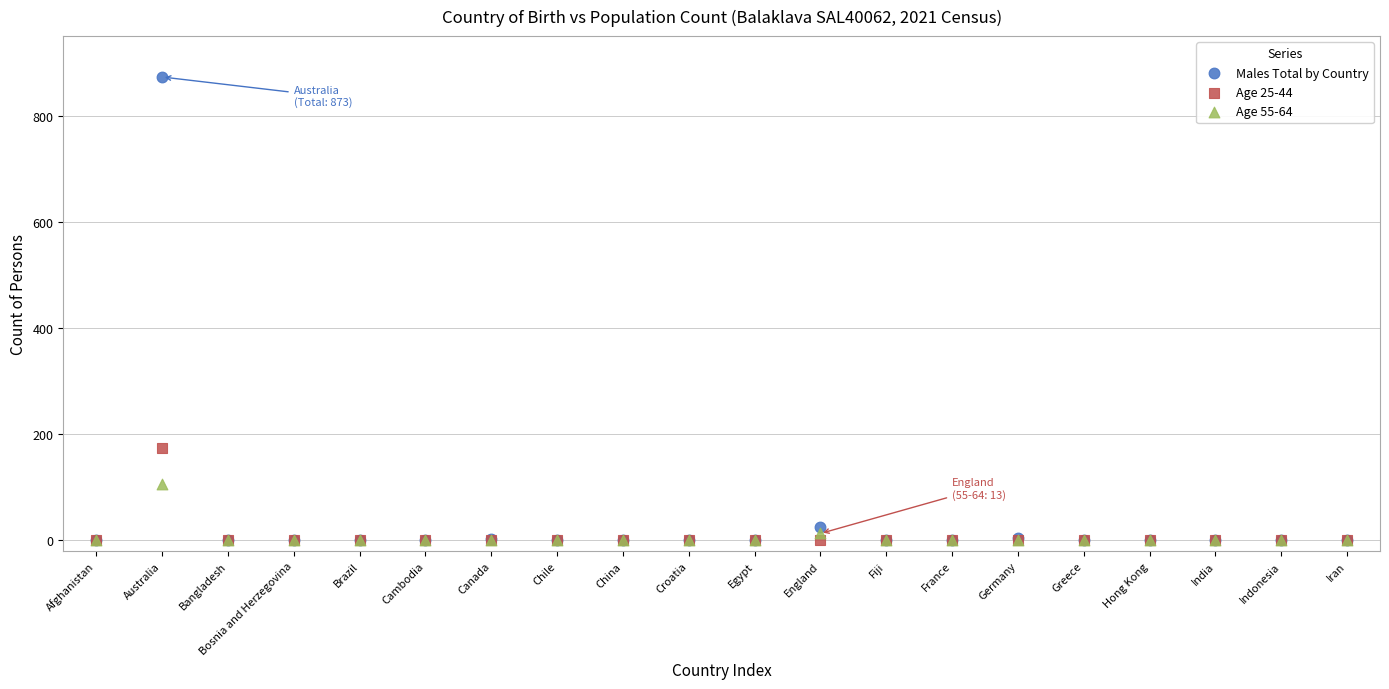

Across all series, what Y value is closest to 436?

174